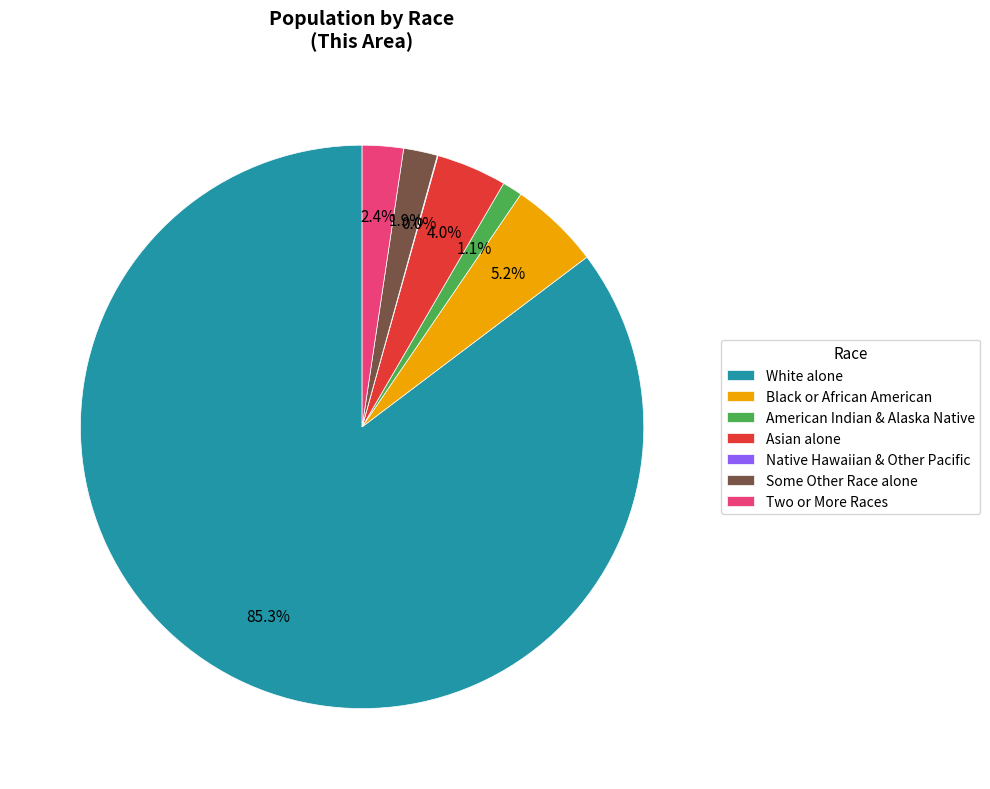

What percentage do Black or African American and American Indian & Alaska Native together represent?

6.3%